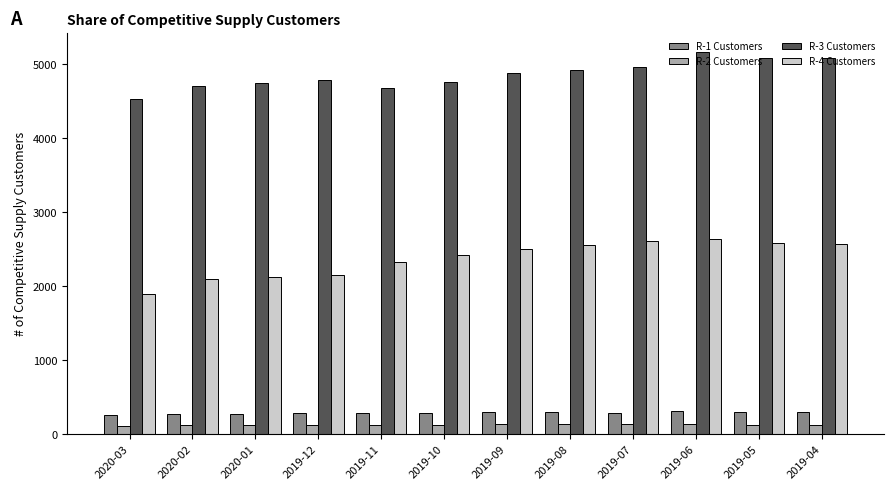

Which series changed the most between 2019-10 and 2019-05?

R-3 Customers